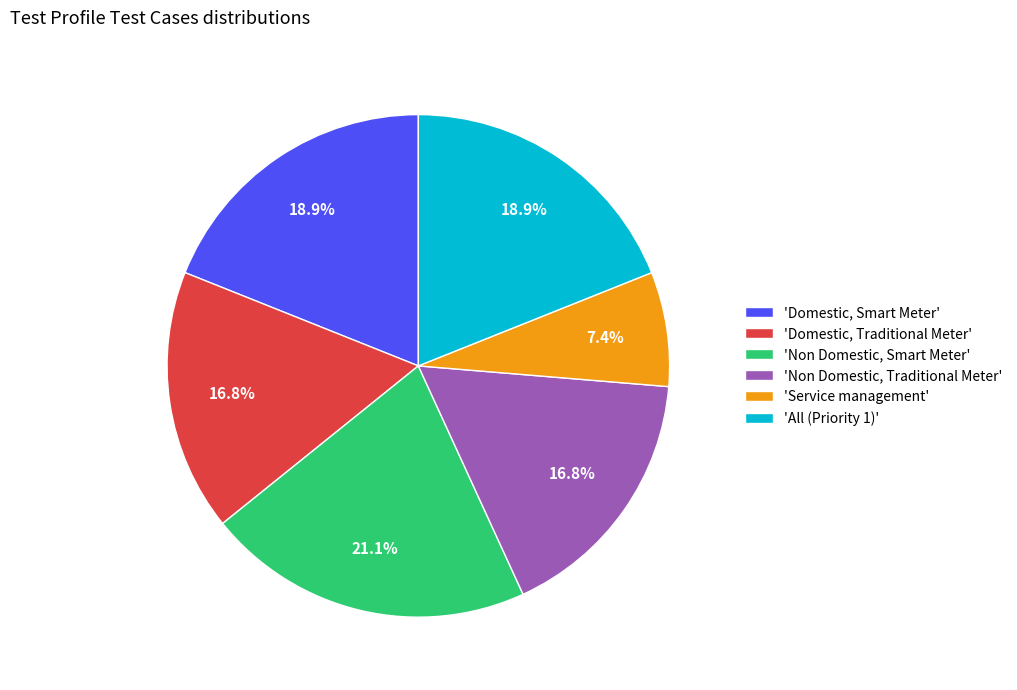

To the nearest percent, what is the average slice percentage?

17%